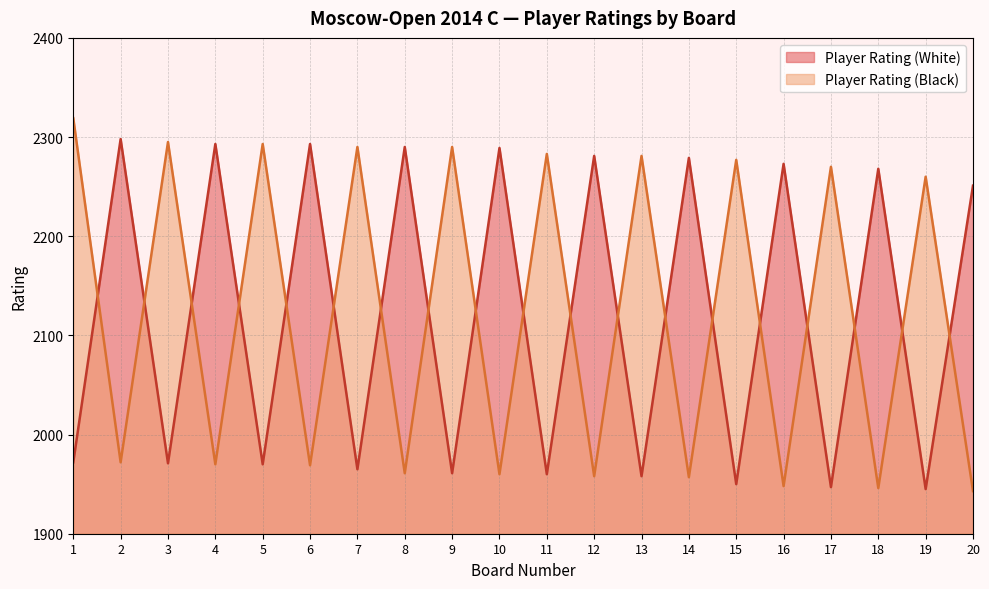

What value does the Player Rating (Black) series have at 8?

1961